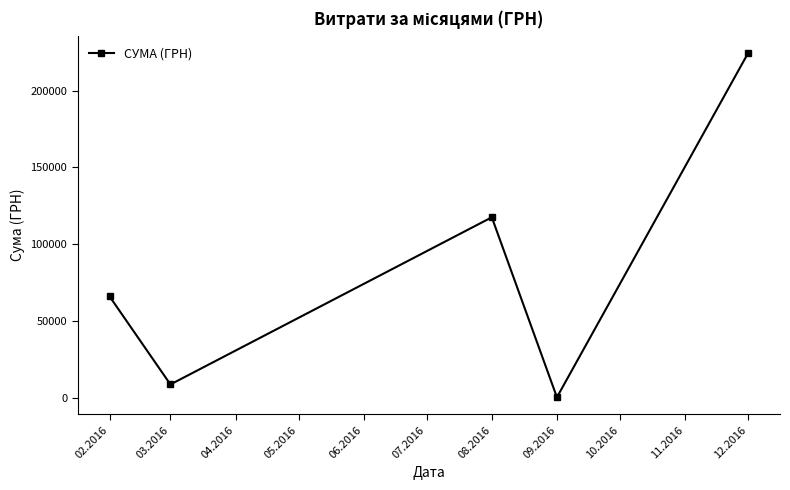

What is the change in value from 08.2016 to 12.2016?

+106824.3